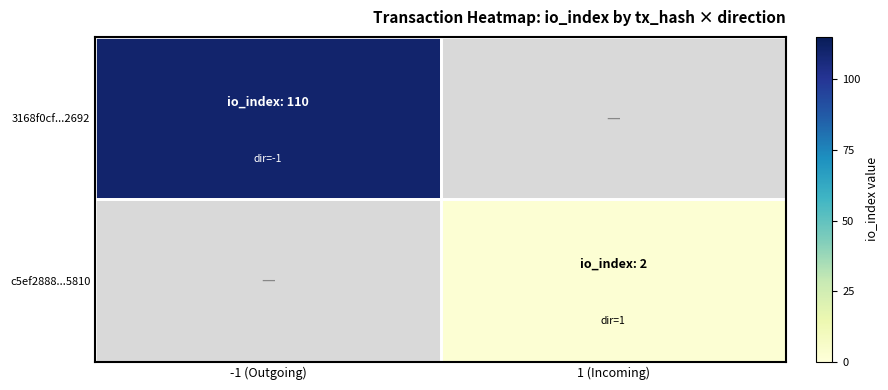

Between 1 (Incoming) and -1 (Outgoing), which is larger?

-1 (Outgoing)